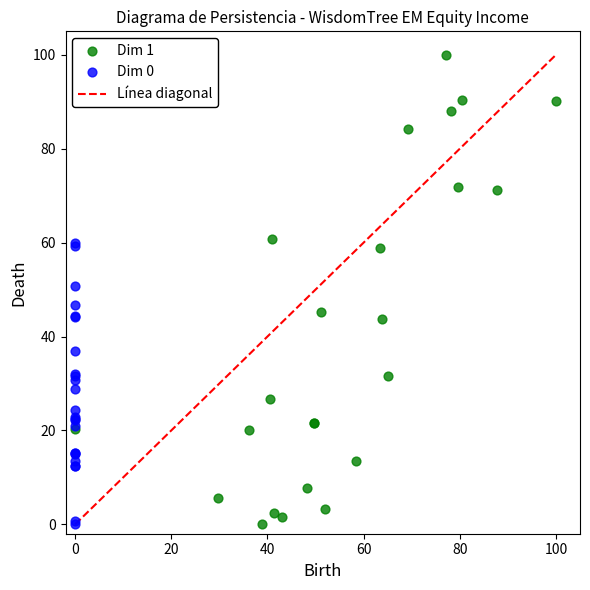

Which series has the largest Y range (max minus min)?

Dim 1